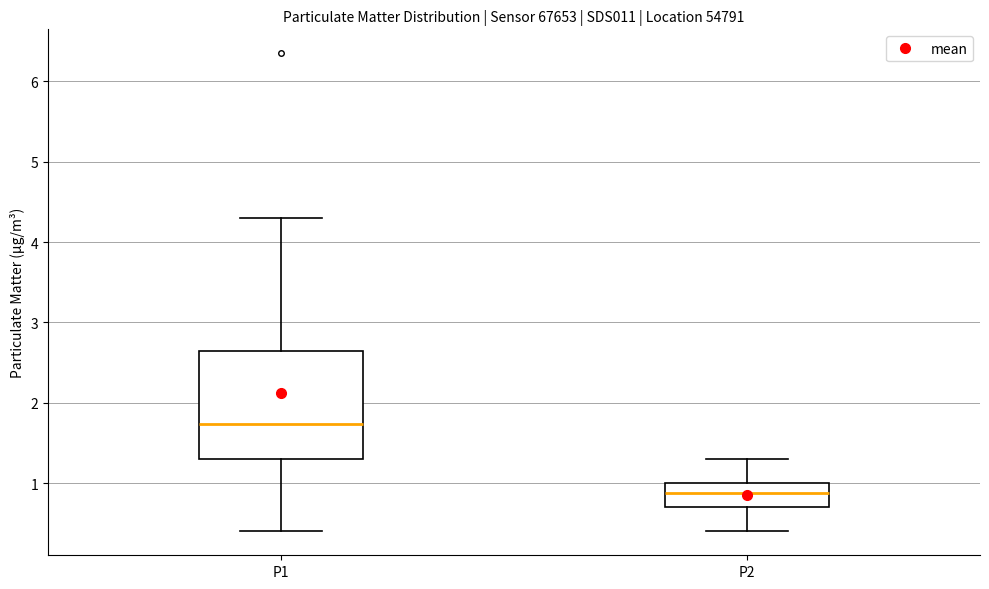

Which box has the lowest median line?

P2